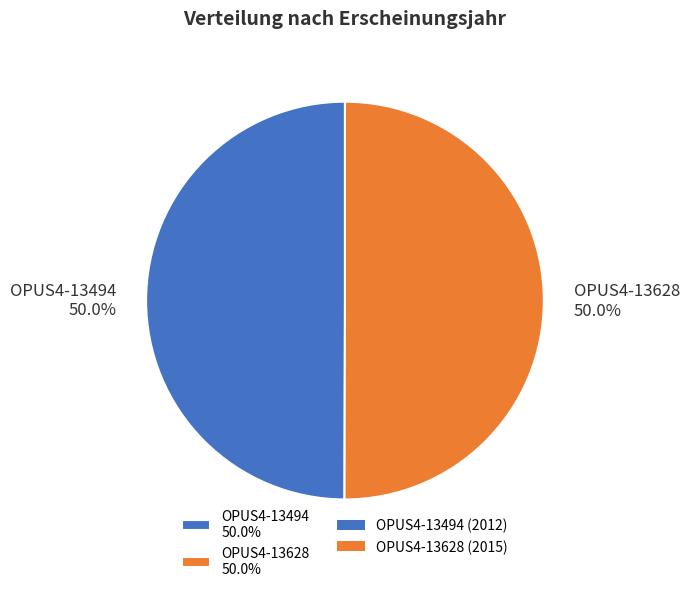

Approximately how many times larger is the value at OPUS4-13628 compared to OPUS4-13494?

1.0